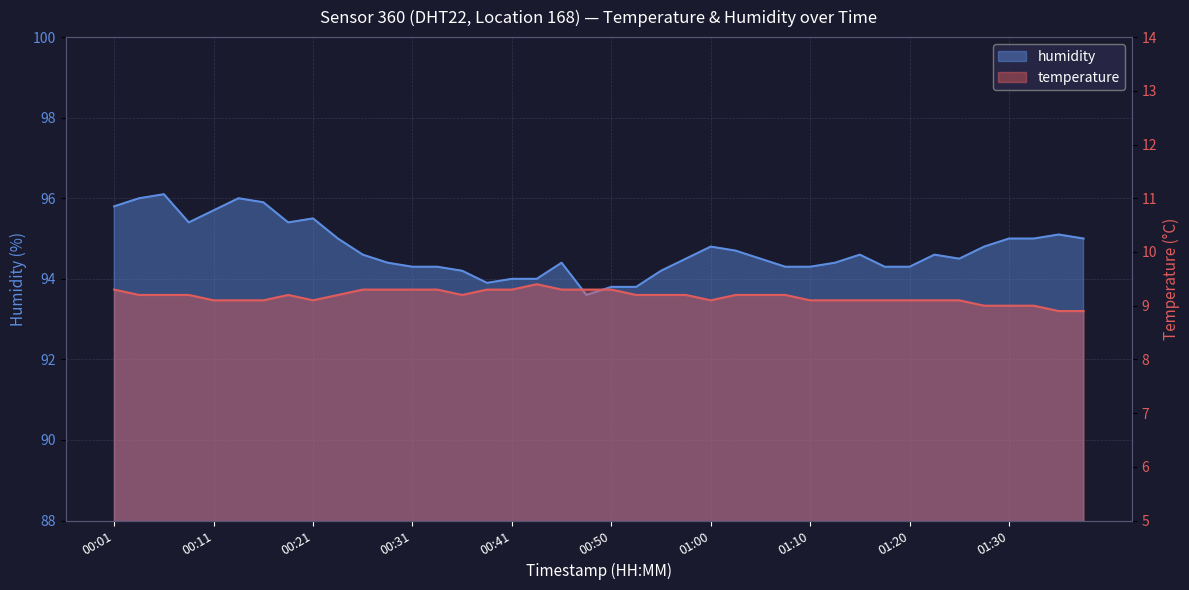

What is the total value across all series at 01:27?

103.8